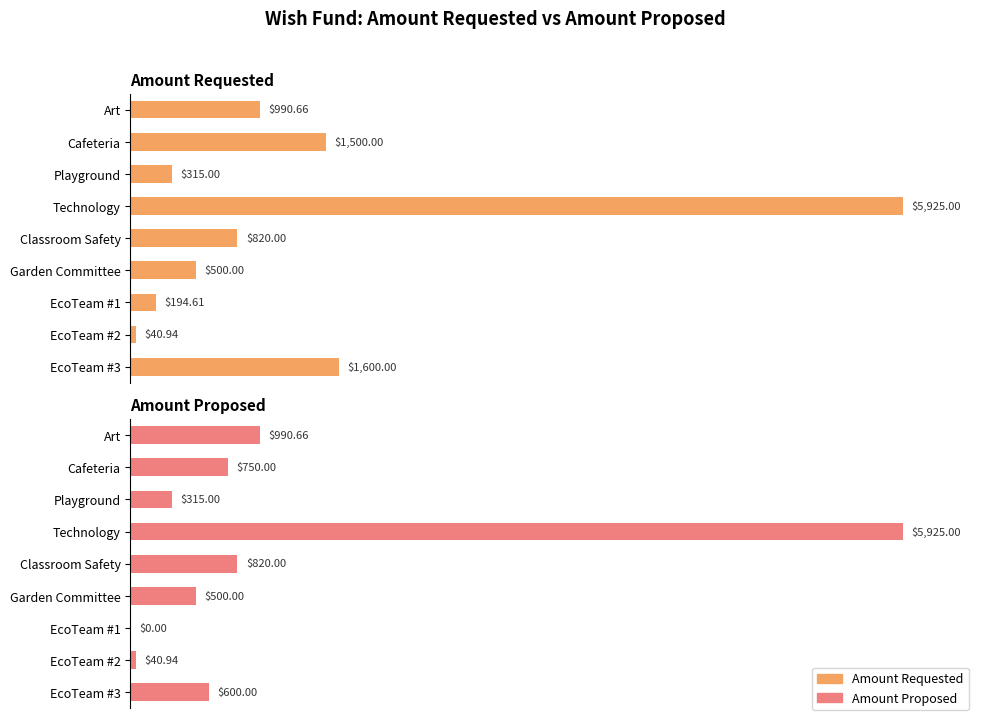

Rank the series at EcoTeam #2 from lowest to highest value.

Amount Requested, Amount Proposed